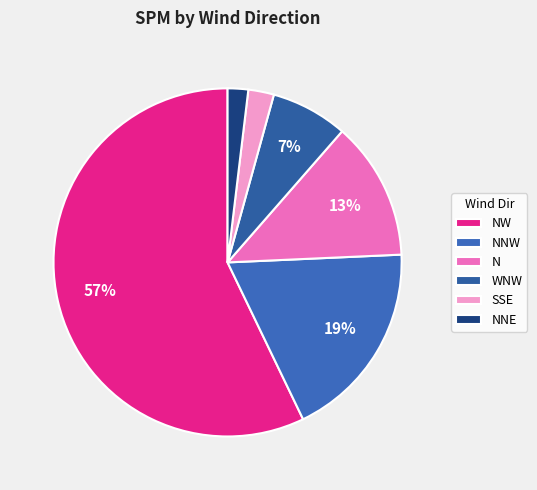

How many segments does this pie chart have?

6